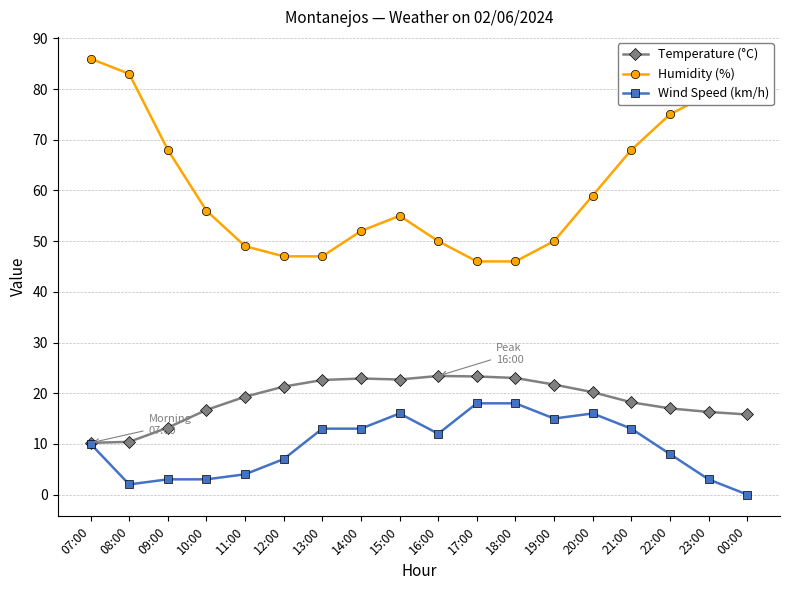

At which category does Humidity (%) reach its first local peak?

15:00